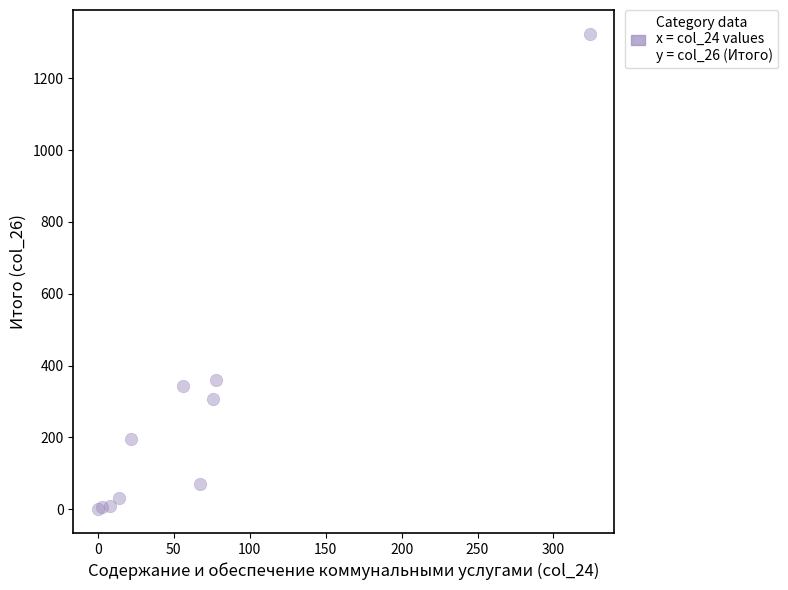

What Y value in the scatter plot is closest to 662?

361